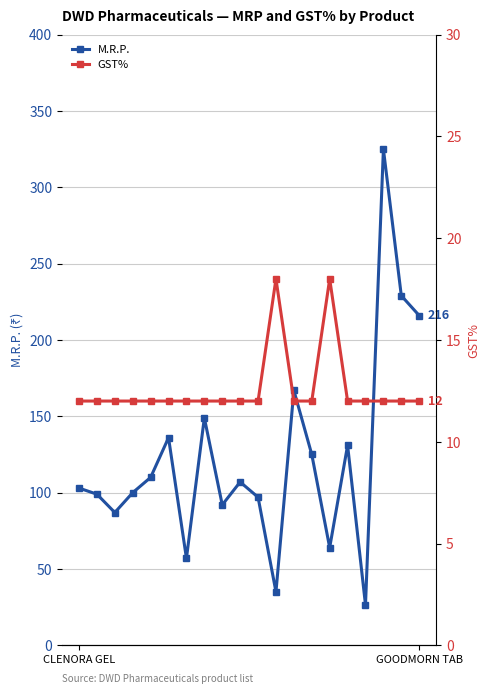

The value of M.R.P. at 7 is 97.9. True or false?

False